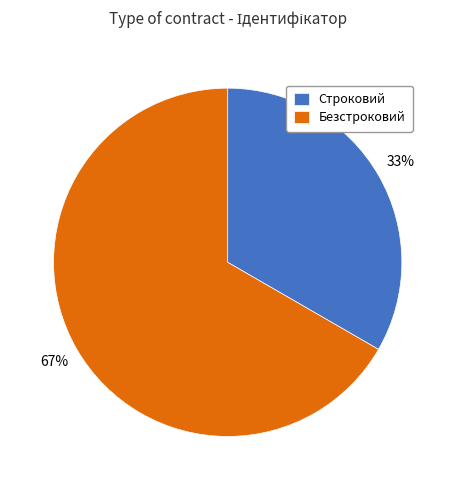

Combined, do Строковий and Безстроковий account for over 50%?

Yes